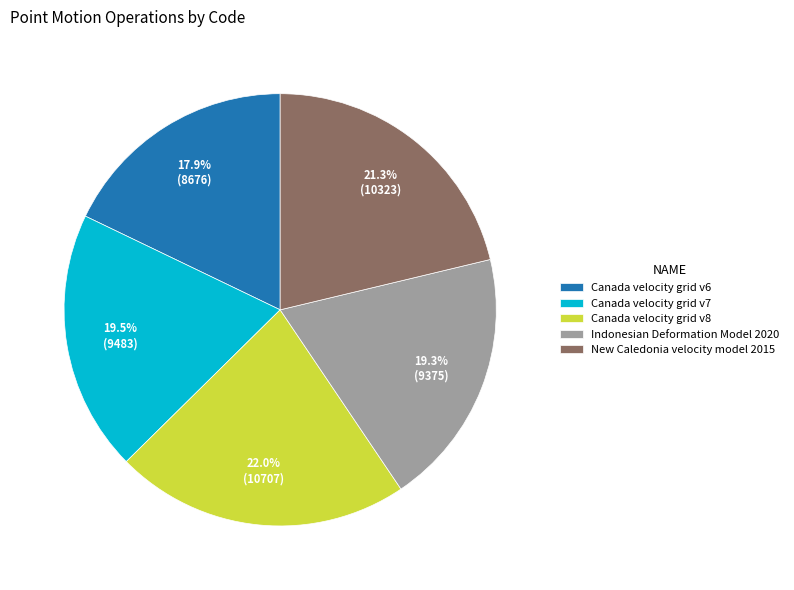

Which has a higher value, Canada velocity grid v6 or Canada velocity grid v8?

Canada velocity grid v8